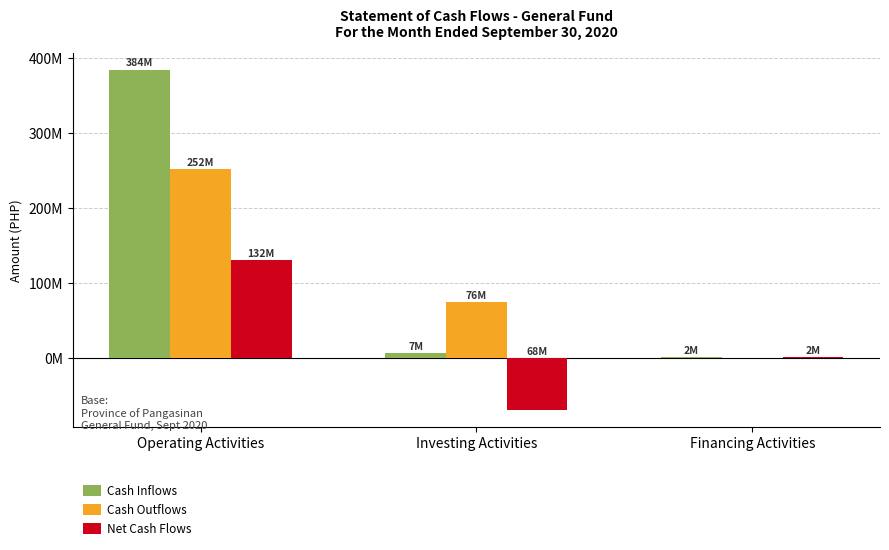

What are all the series names shown in the legend?

Cash Inflows, Cash Outflows, Net Cash Flows